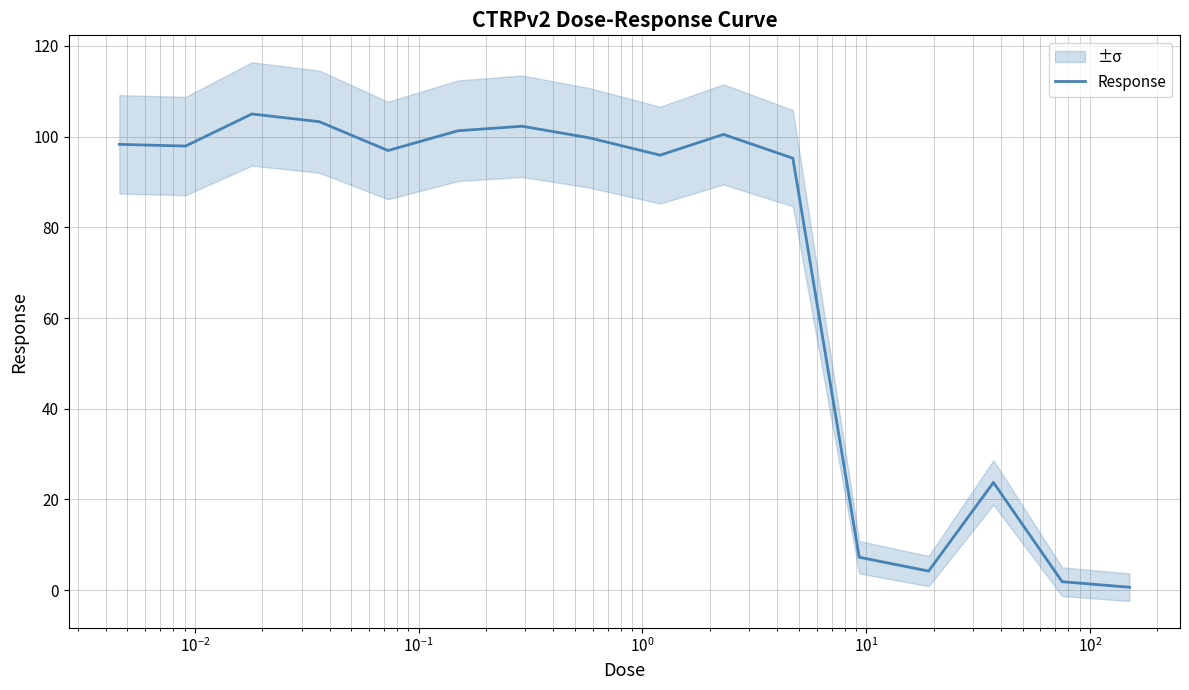

What is the value of the 15th point from the left?

1.9